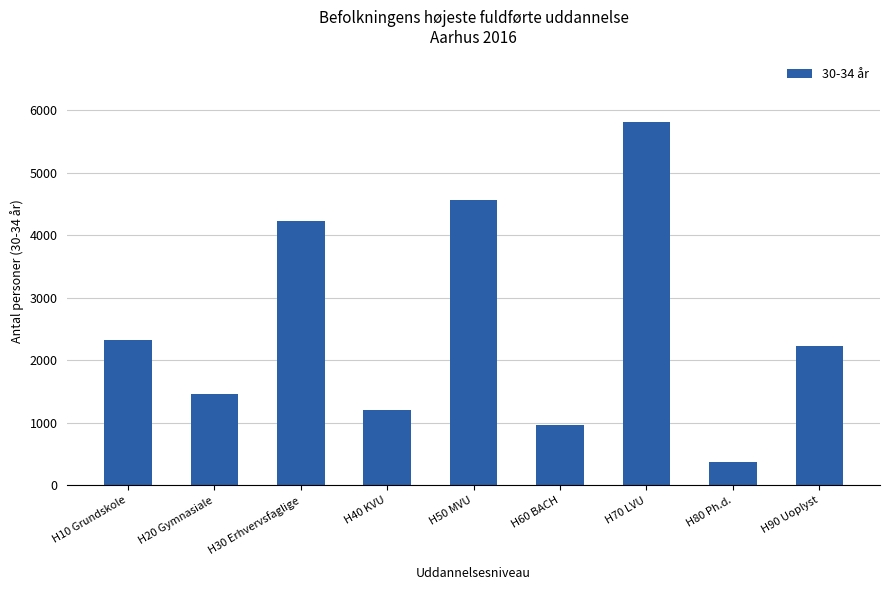

Reading left to right, list all the values displayed in this chart.

H10 Grundskole=2333	H20 Gymnasiale=1466	H30 Erhvervsfaglige=4235	H40 KVU=1204	H50 MVU=4561	H60 BACH=966	H70 LVU=5817	H80 Ph.d.=372	H90 Uoplyst=2237